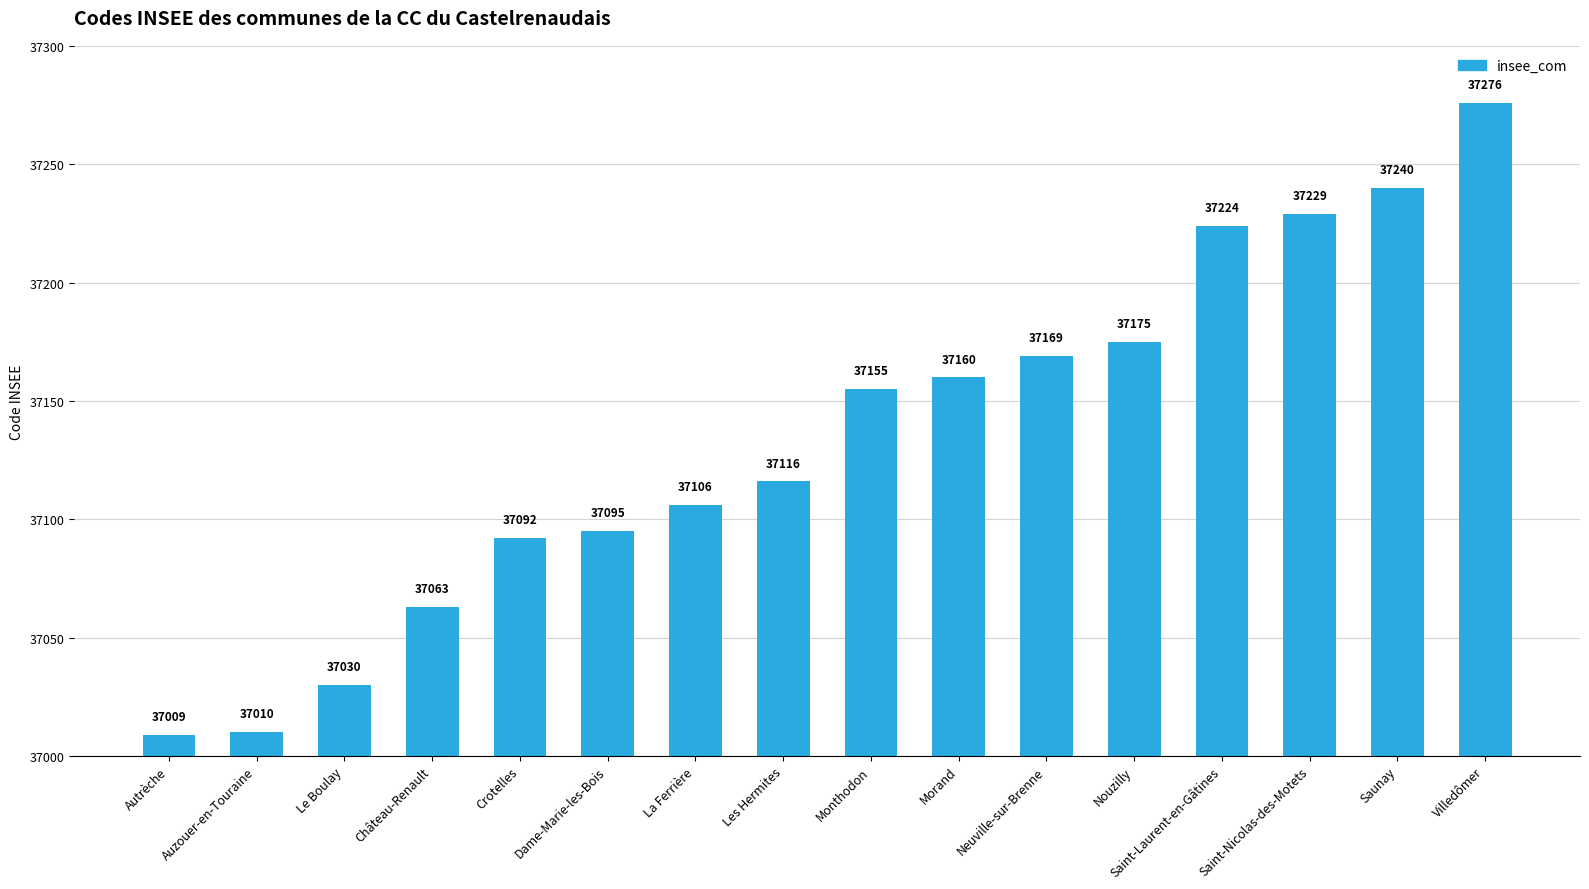

At which label is the value closest to 37142?

Monthodon